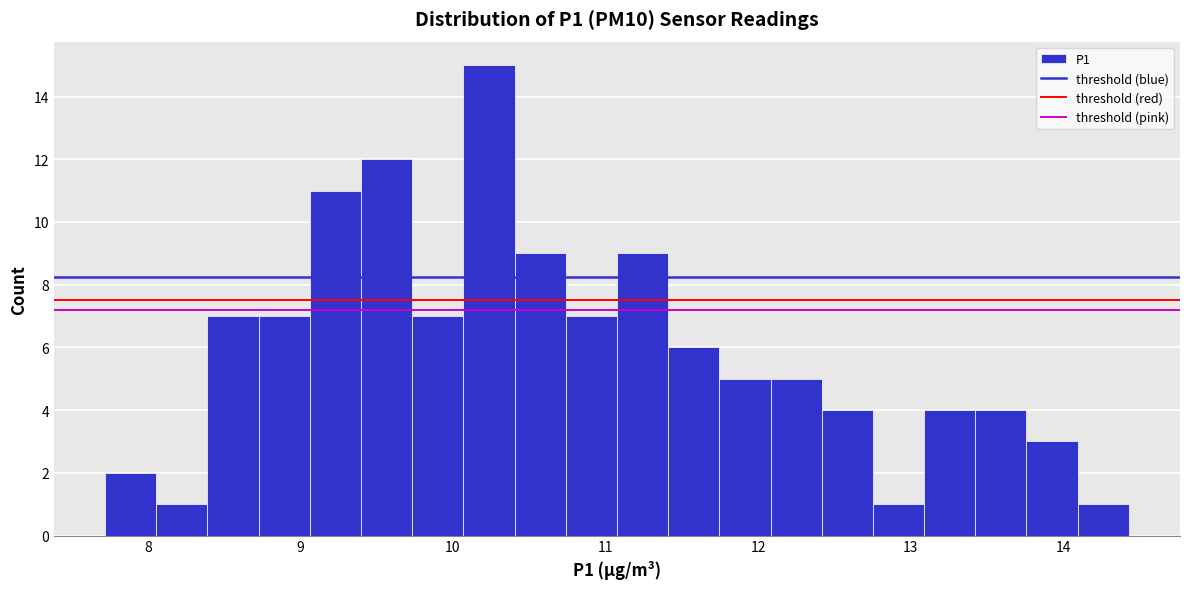

Read against the x-axis, roughly where is the centre of the tallest bar?

10.2